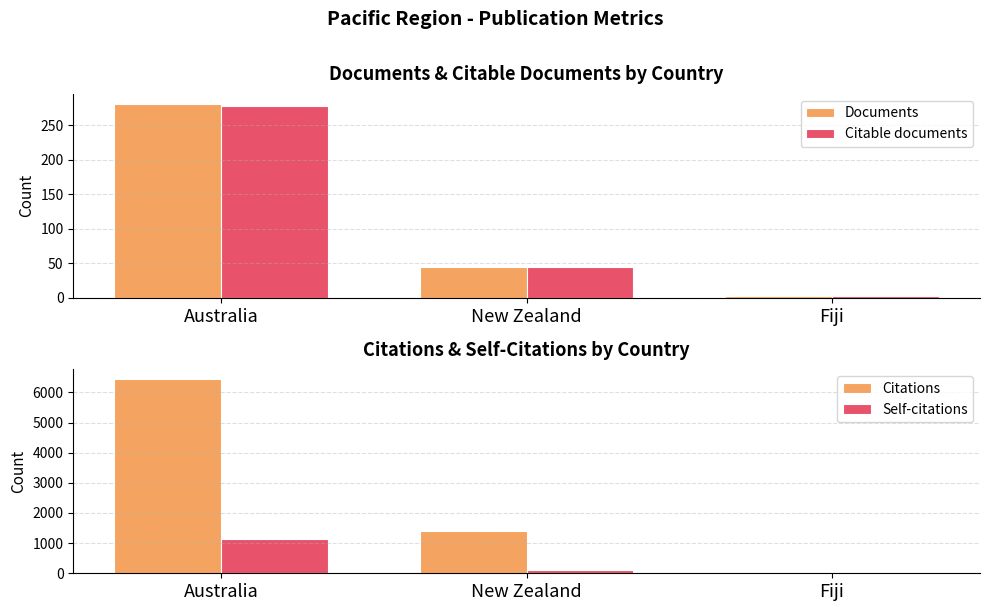

List the series in order of their peak value, lowest first.

Citable documents, Documents, Self-citations, Citations